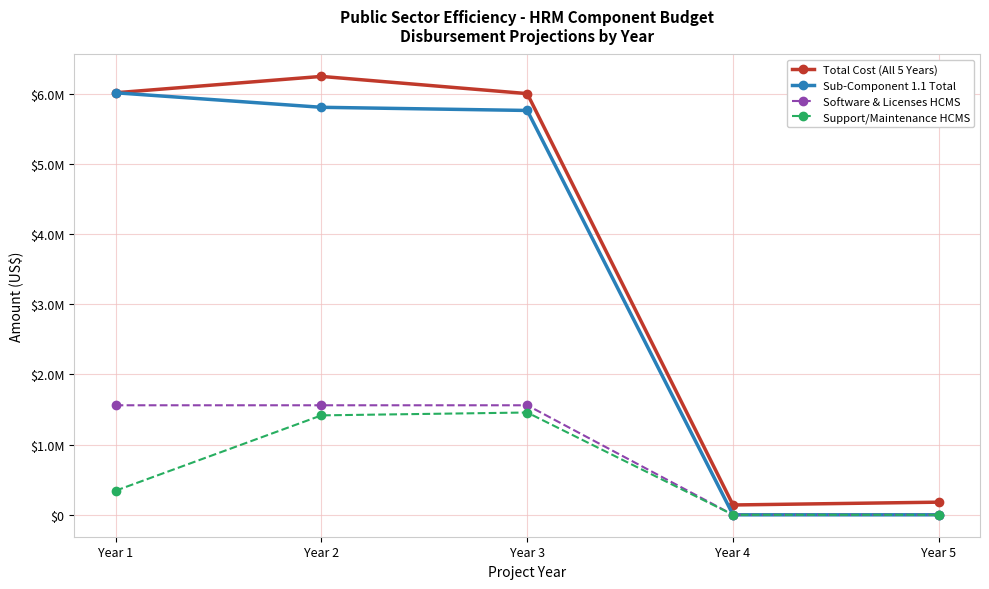

What is the sum of all Total Cost (All 5 Years) values?

18578535